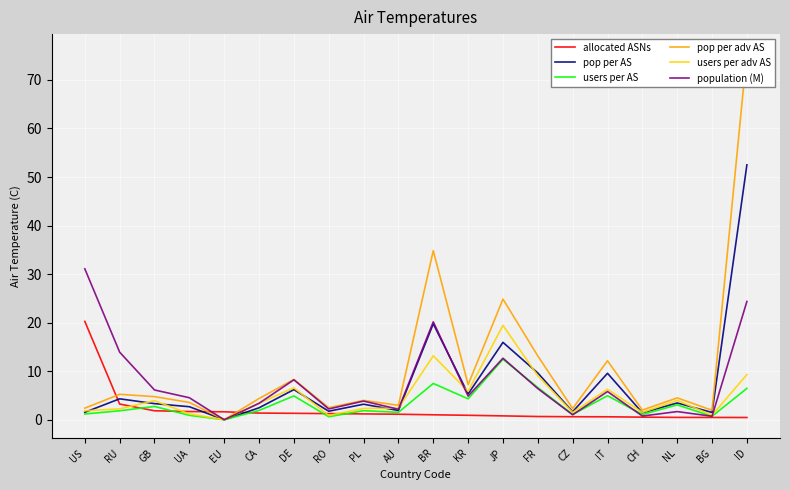

What is the total value across all series at AU?

12.1